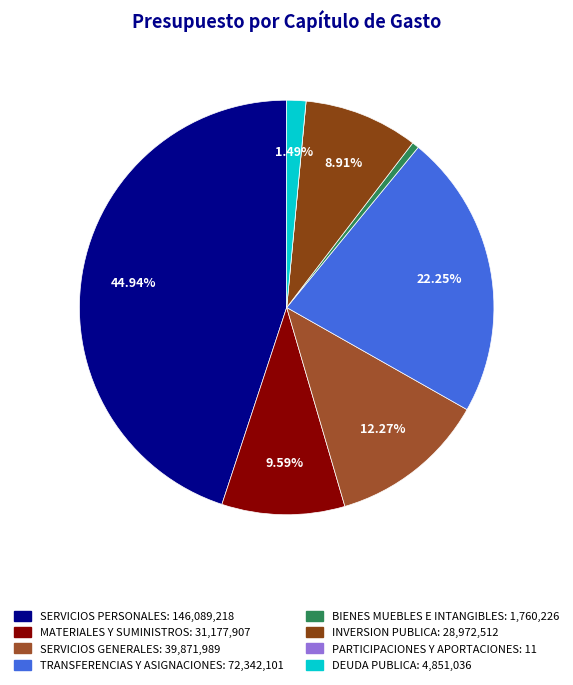

How many segments does this pie chart have?

8